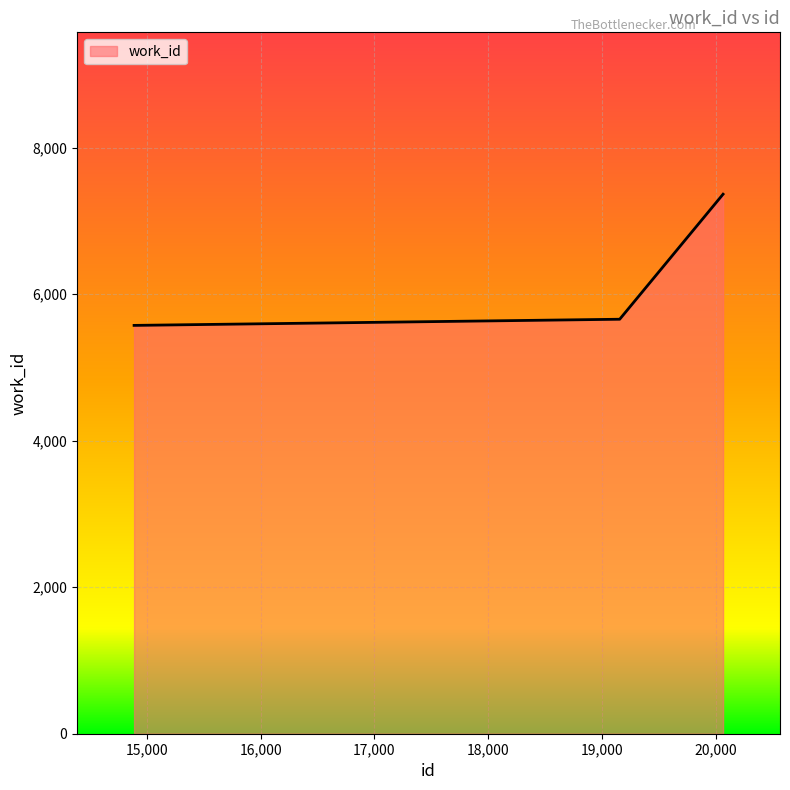

What is the smallest value displayed?

5574